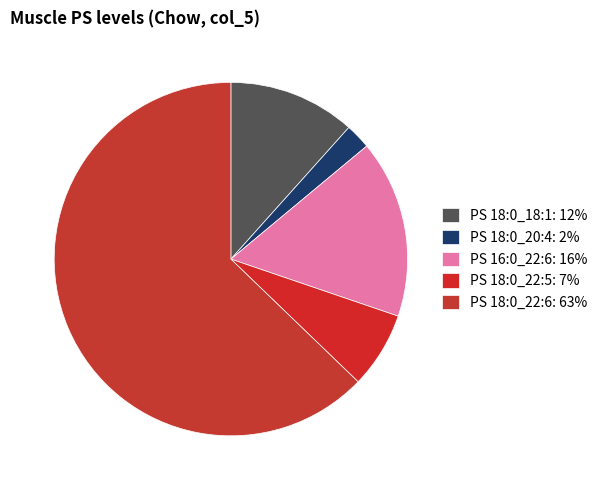

How many segments does this pie chart have?

5